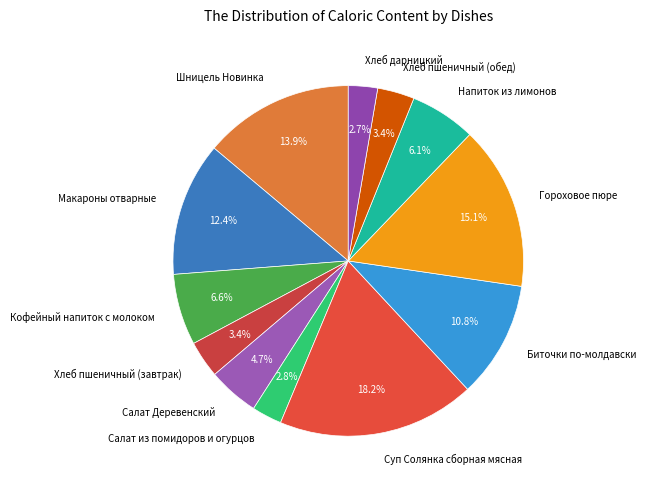

The Салат из помидоров и огурцов slice represents 15% of the pie. True or false?

False